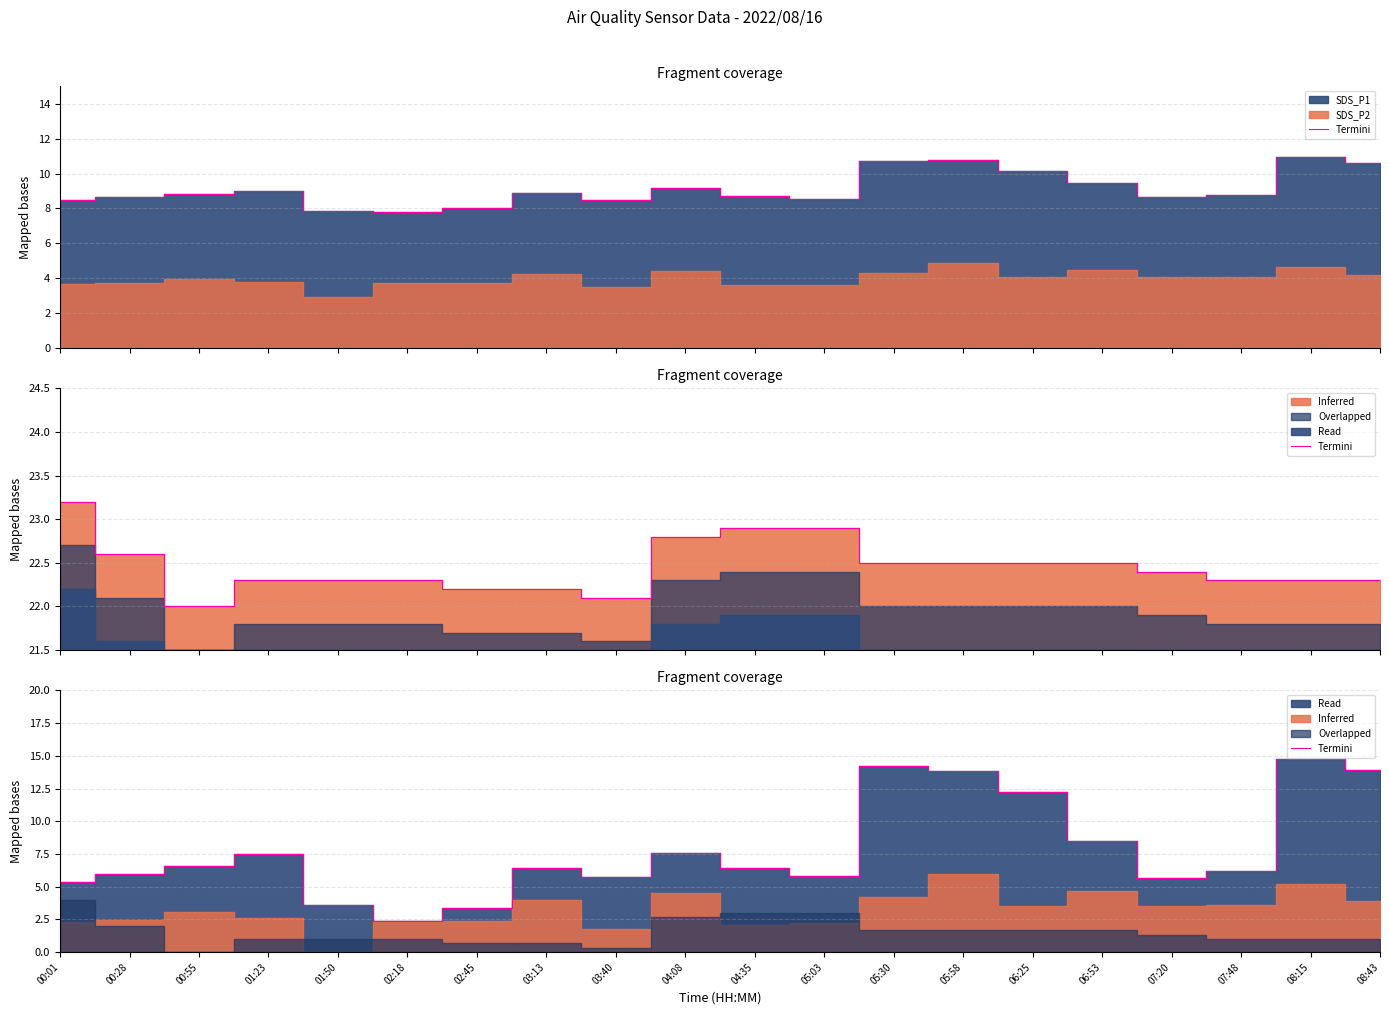

What is the difference between the maximum and minimum values?

12.4